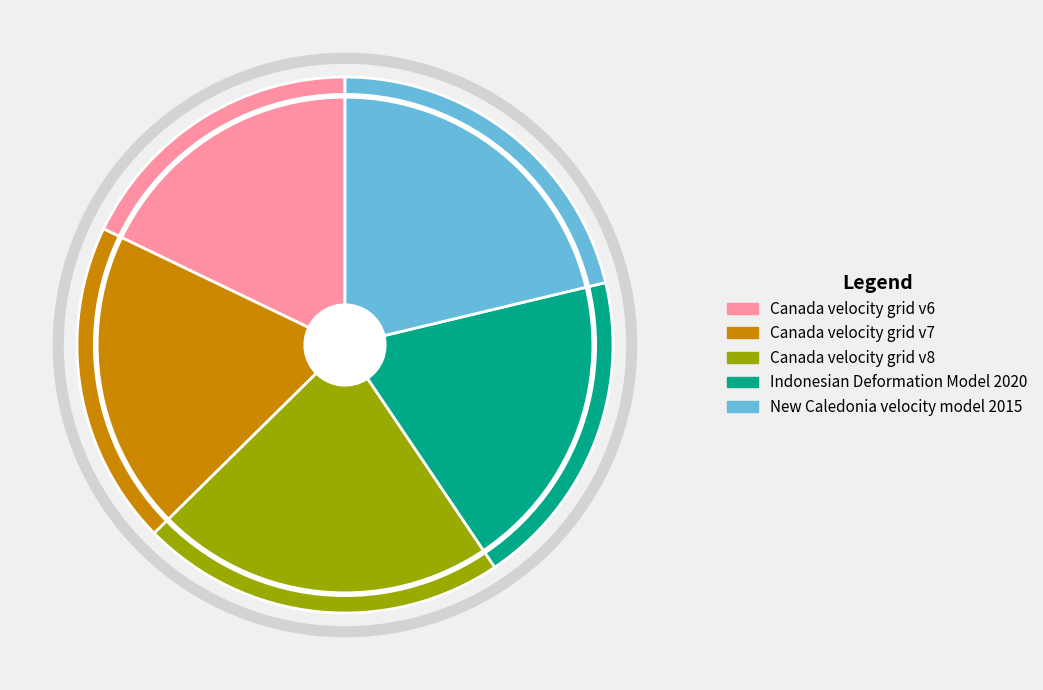

Which slice is the smallest?

Canada velocity grid v6